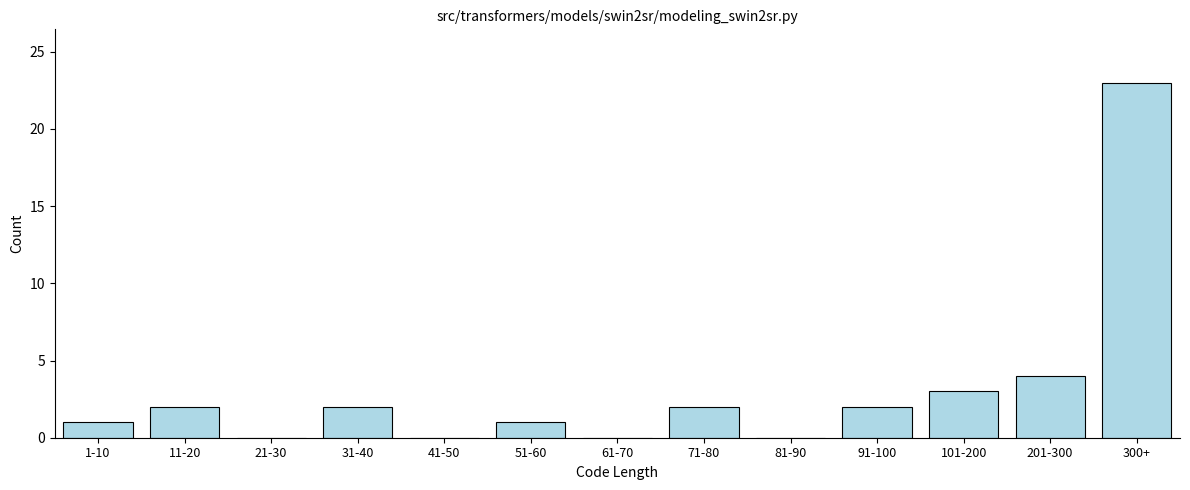

Reading left to right, what are all the values shown in this chart?

1-10=1	11-20=2	21-30=0	31-40=2	41-50=0	51-60=1	61-70=0	71-80=2	81-90=0	91-100=2	101-200=3	201-300=4	300+=23